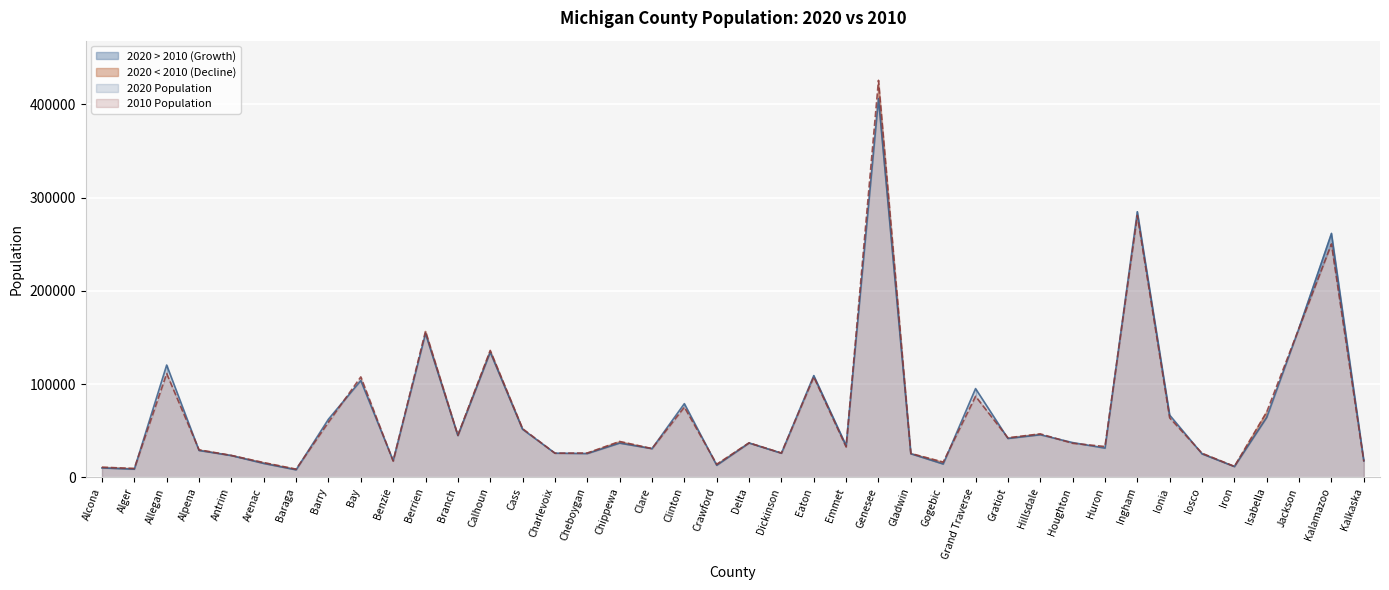

Between which two adjacent categories do 2020 Population and 2010 Population first intersect?

Alger and Allegan